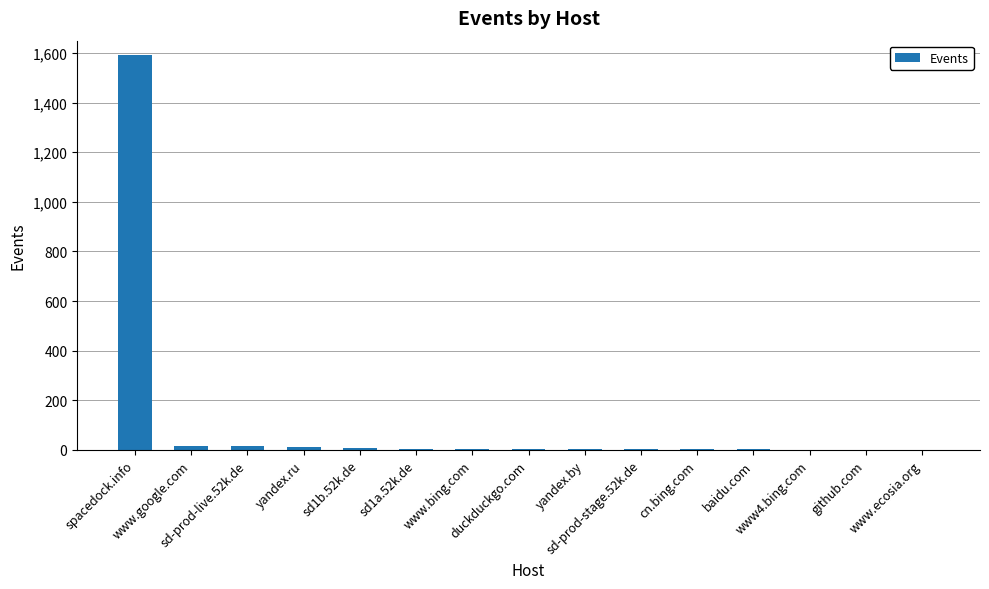

Where does the data first go above 4?

spacedock.info